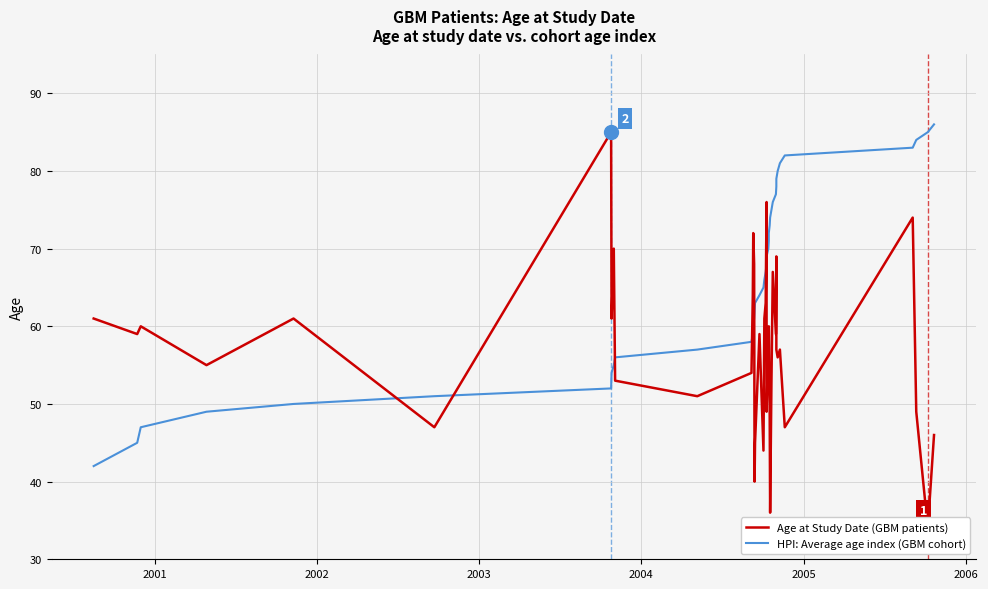

Where is Age at Study Date (GBM patients) nearest to the value 59?

2001